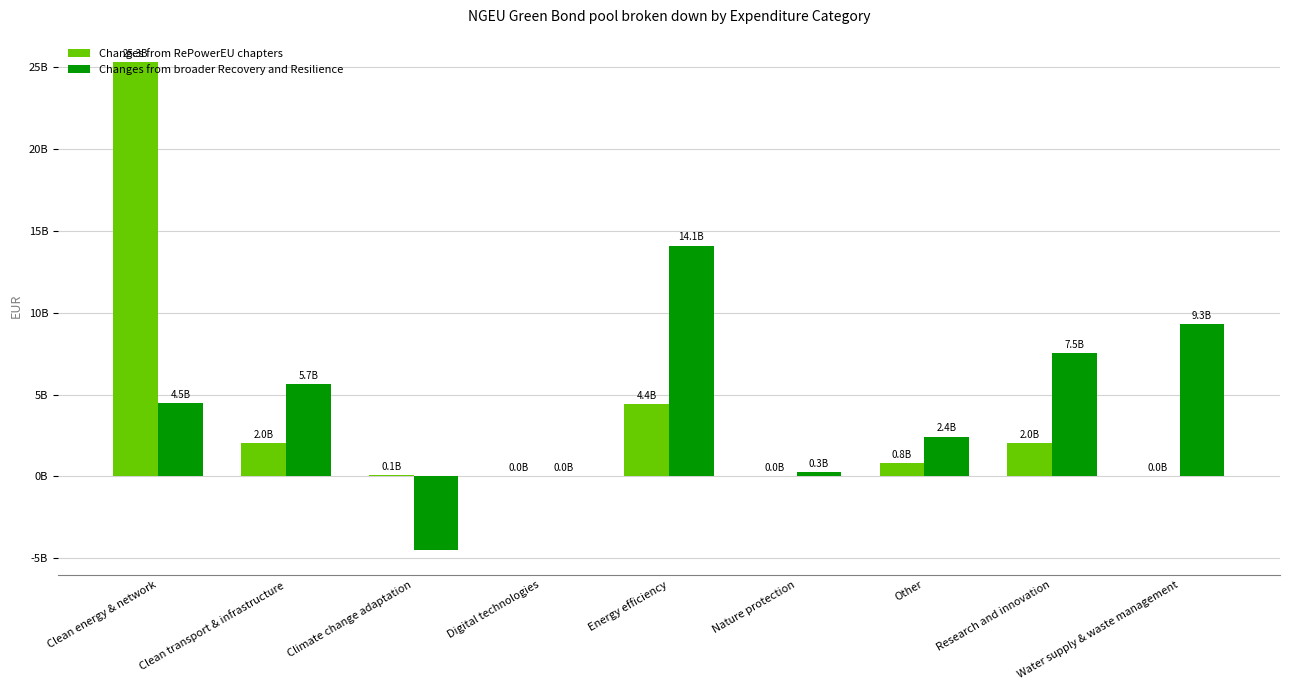

What position from the left is Digital technologies?

4